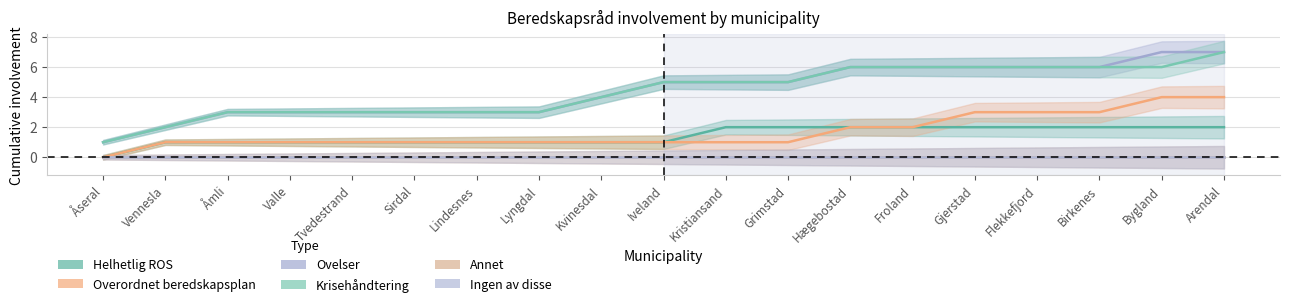

The Krisehåndtering series shows 0 at Åseral. True or false?

False